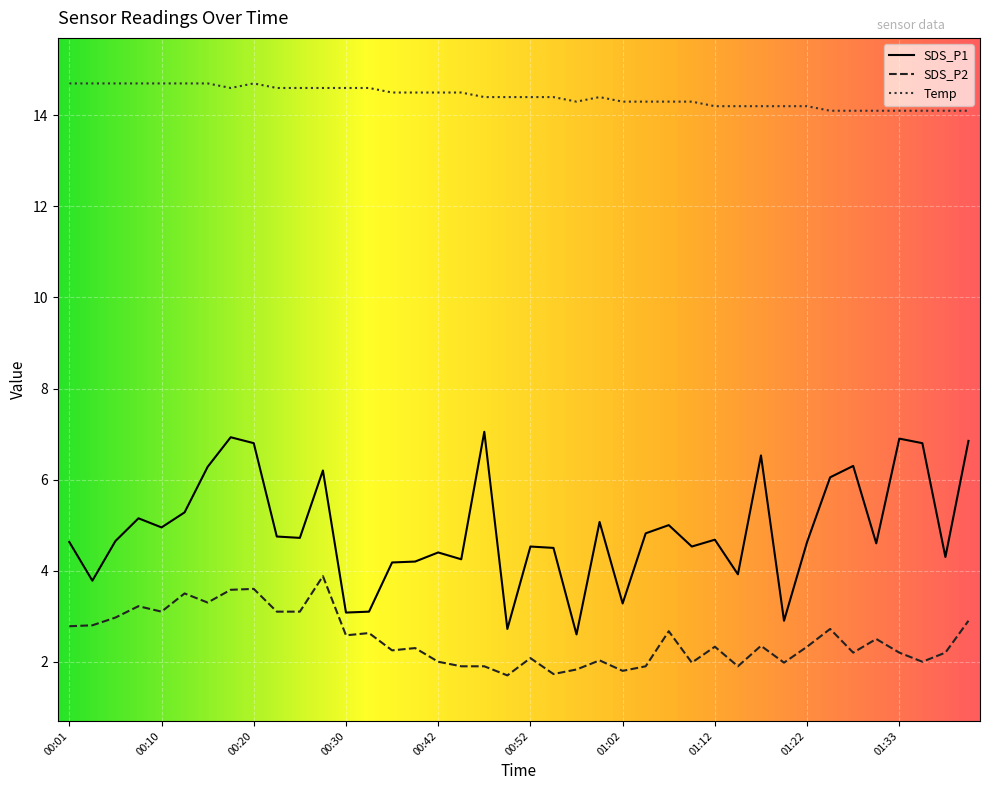

Which series has the largest total across all categories?

Temp